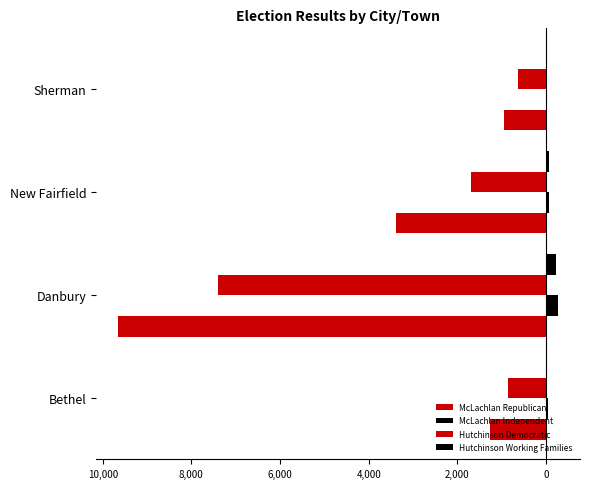

Does the chart contain stacked bars?

No